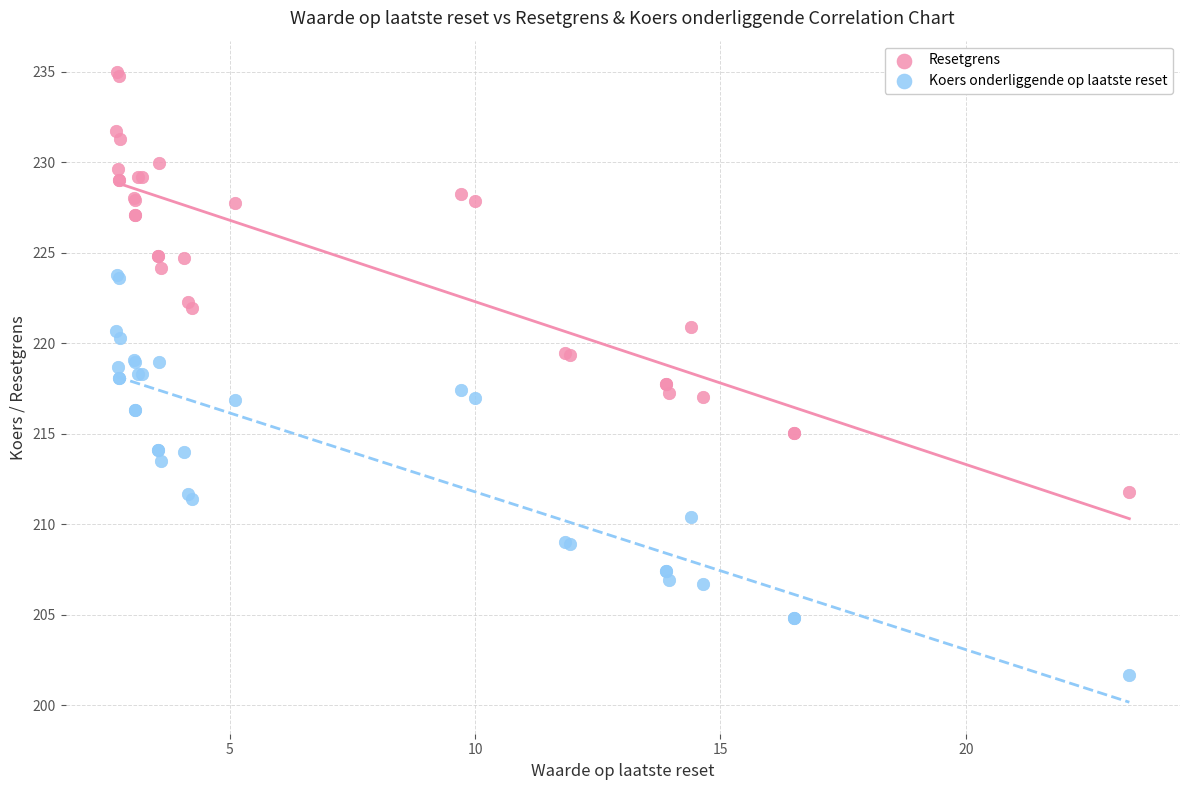

Which series contains the lowest Y value?

Koers onderliggende op laatste reset